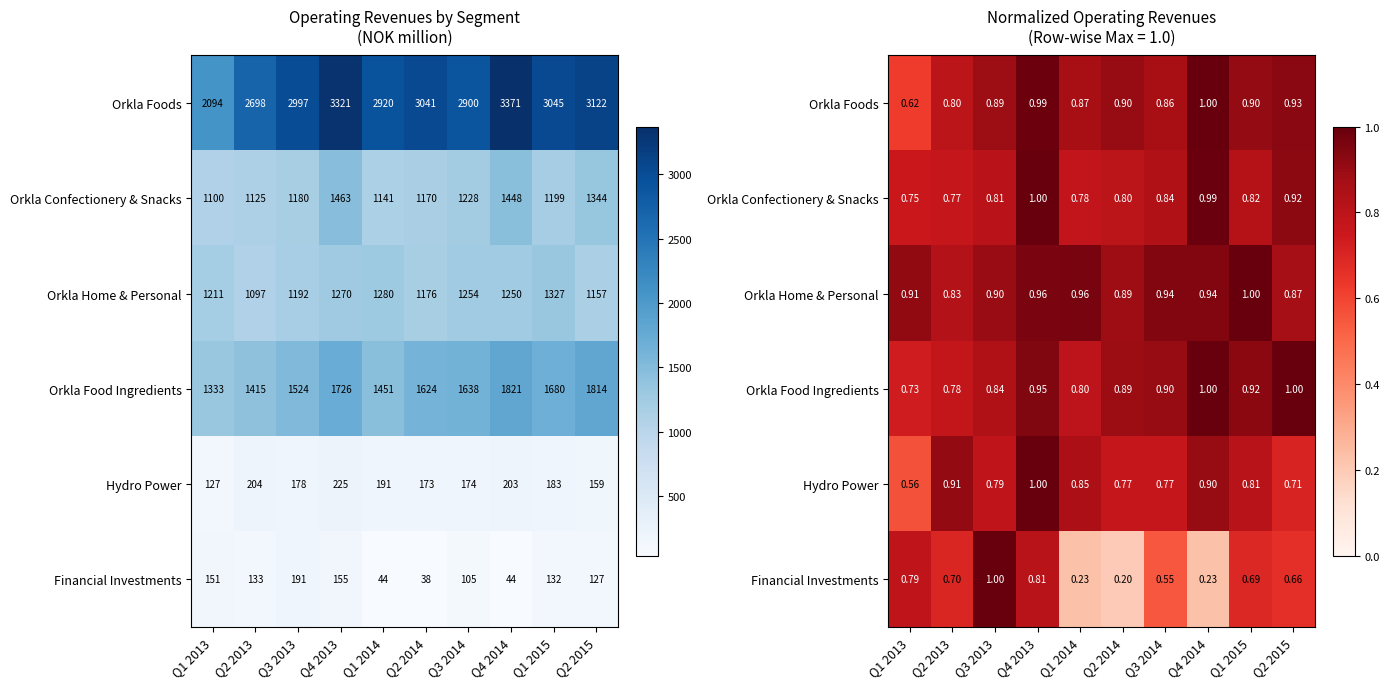

Is it true that Orkla Foods equals 1.0 at Q4 2014?

True